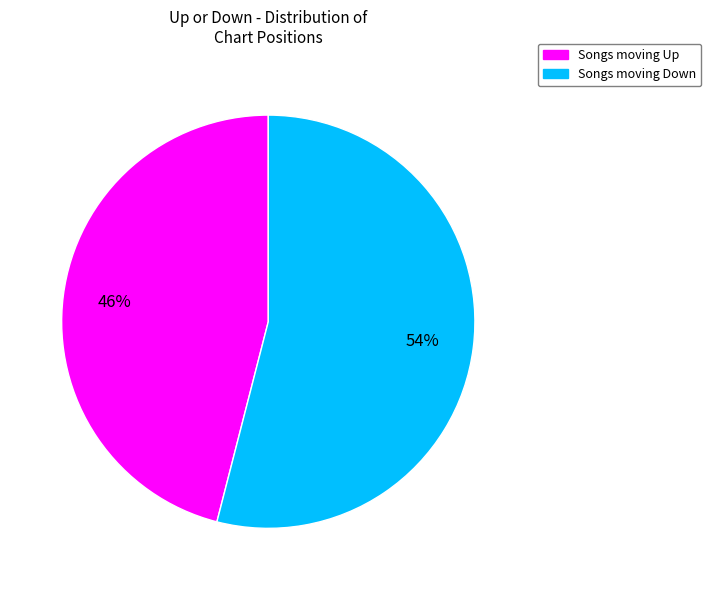

Is there any slice that represents more than half of the pie?

Yes